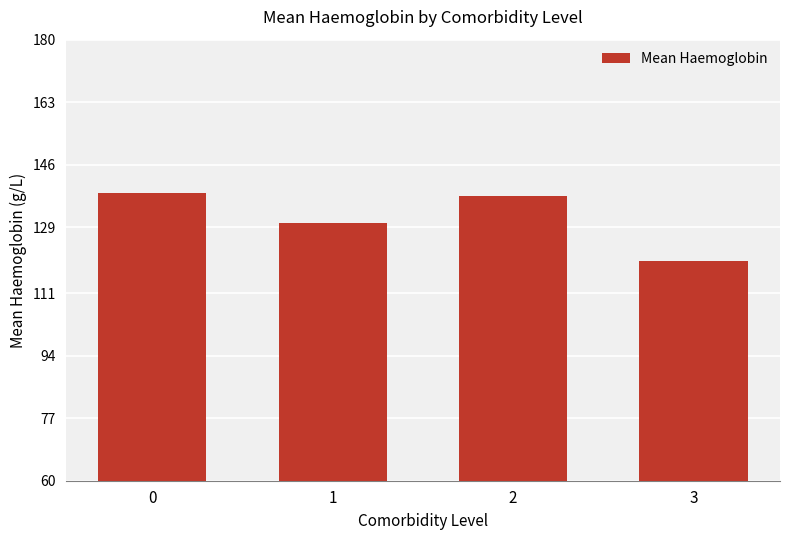

What is the approximate value at 3?

119.8